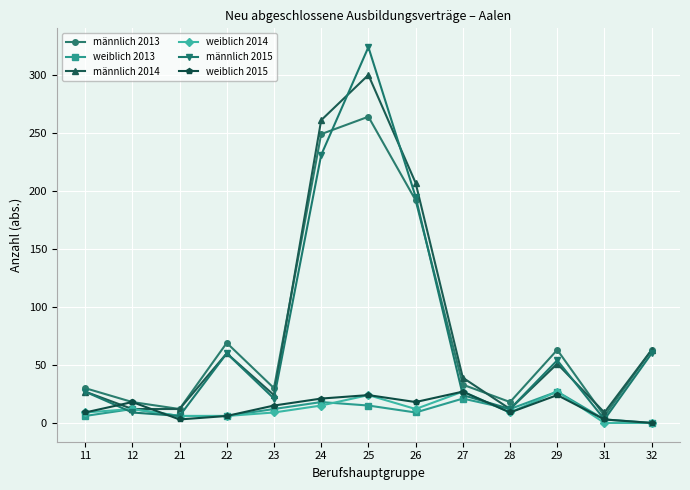

Which series has the widest spread of values?

männlich 2015